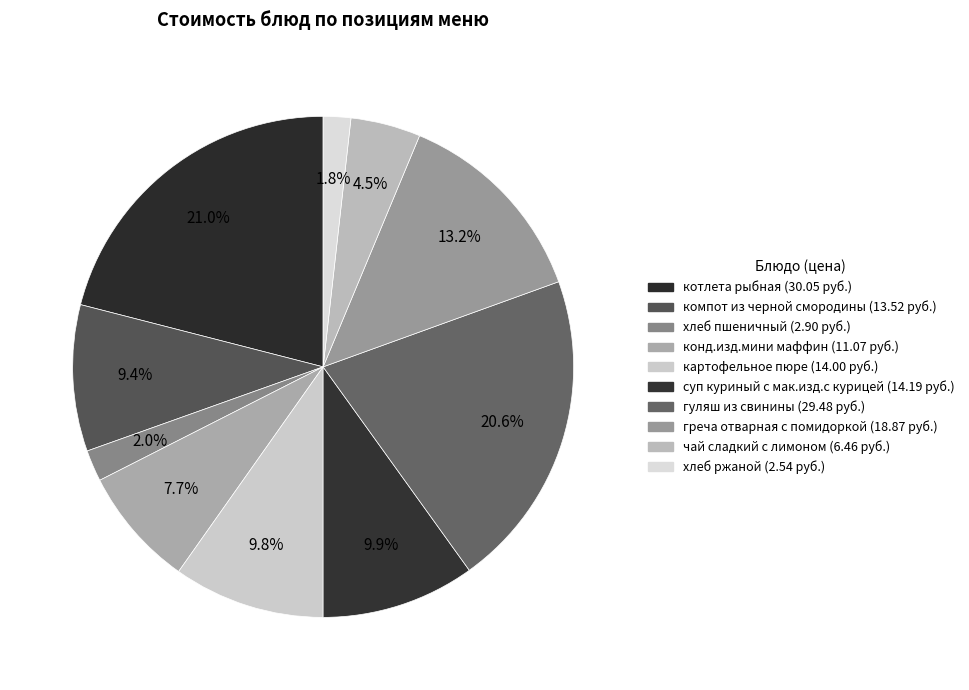

Which category has the biggest portion of the pie?

котлета рыбная